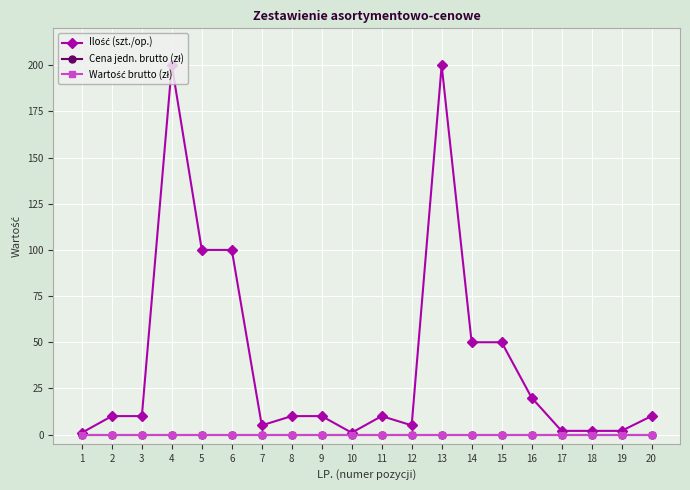

At how many categories does at least one series exceed 144?

2